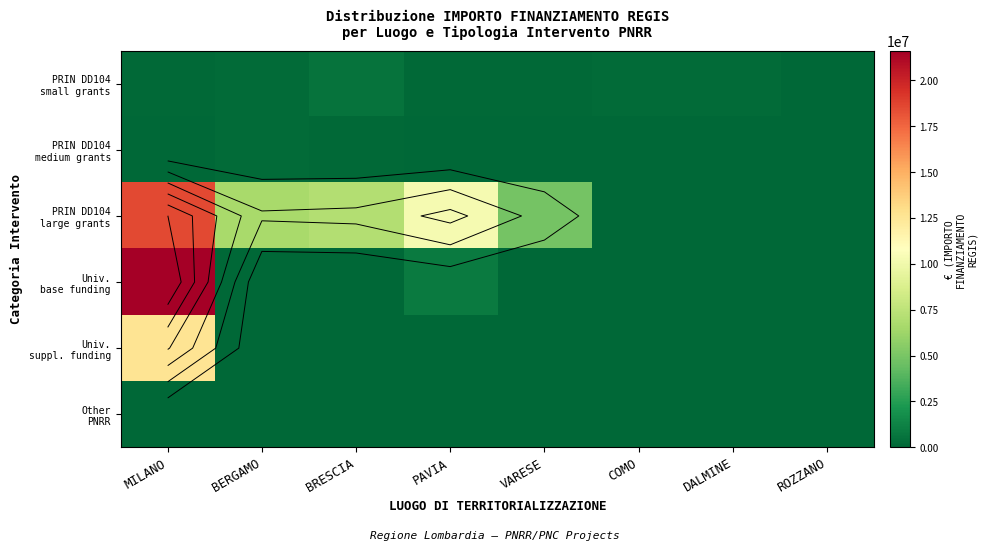

What value does the PRIN DD104 small grants series have at MILANO?

115820.6